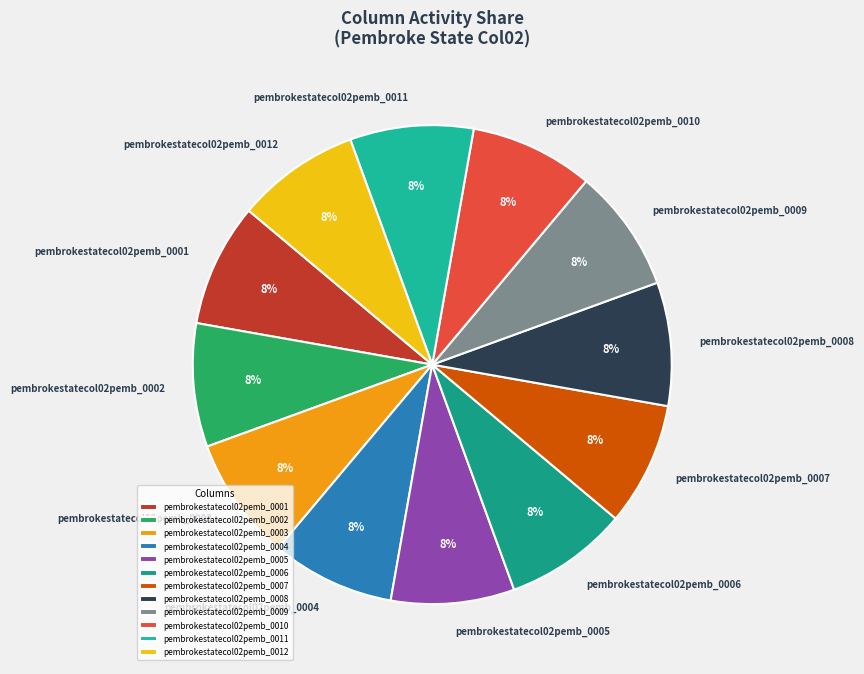

Is the sum of pembrokestatecol02pemb_0008 and pembrokestatecol02pemb_0005 greater than half?

No